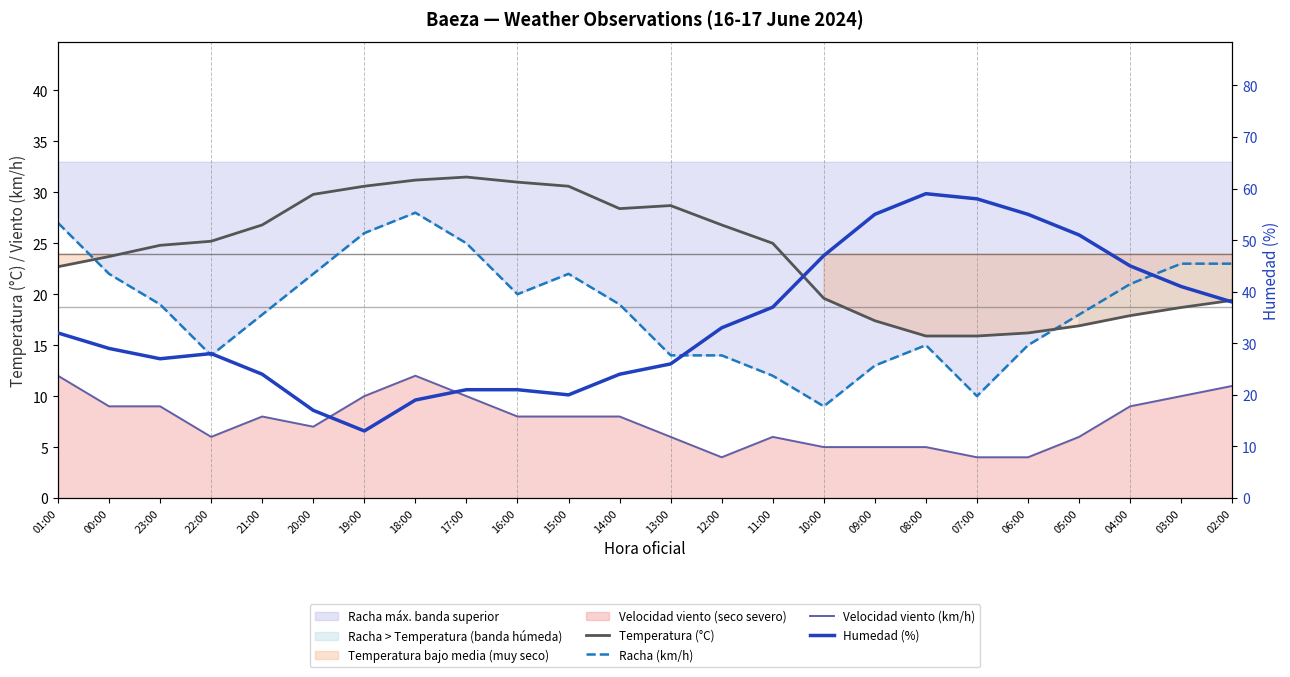

Is it true that Temperatura (°C) equals 15.3 at 00:00?

False